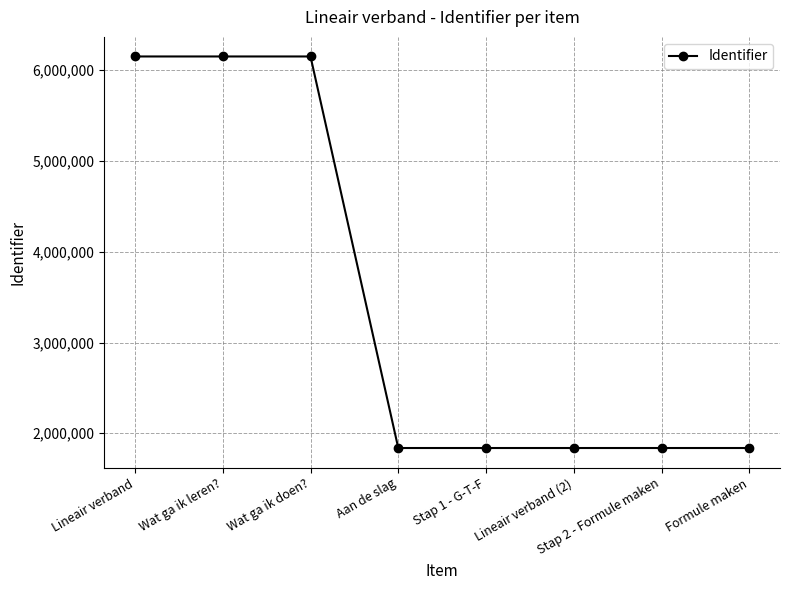

What is the value of the 1st point from the left?

6152066